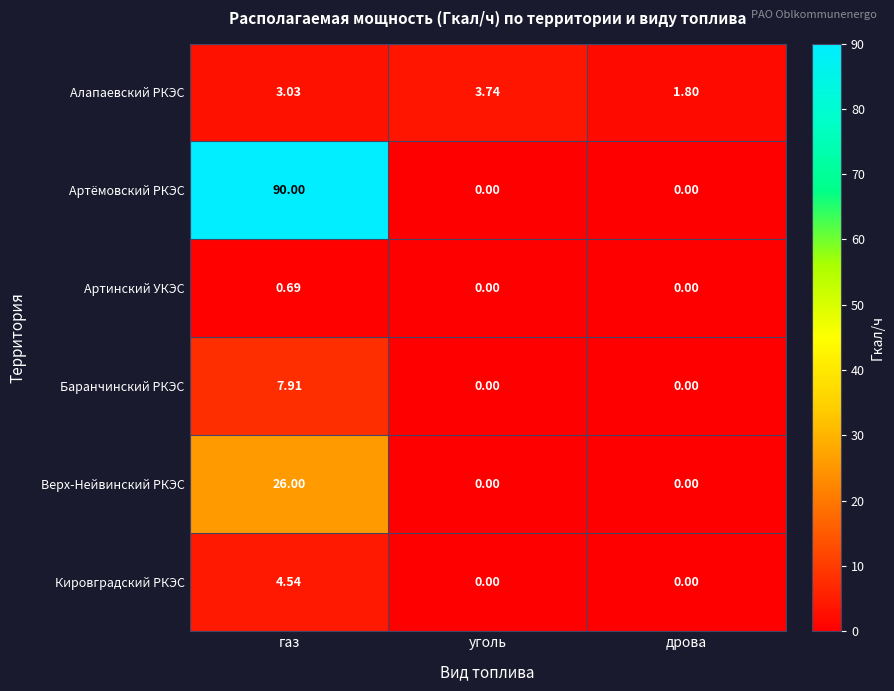

Where does the Алапаевский РКЭС series first go above 3?

газ